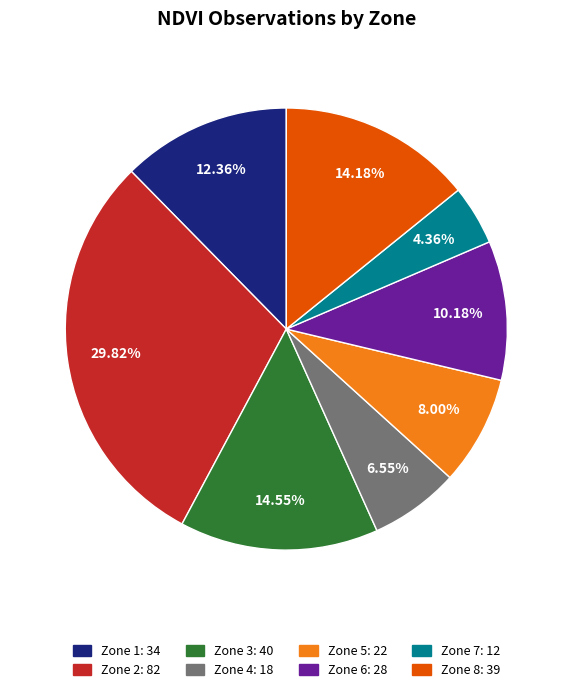

Is it true that Zone 2 is 23% of the pie?

False